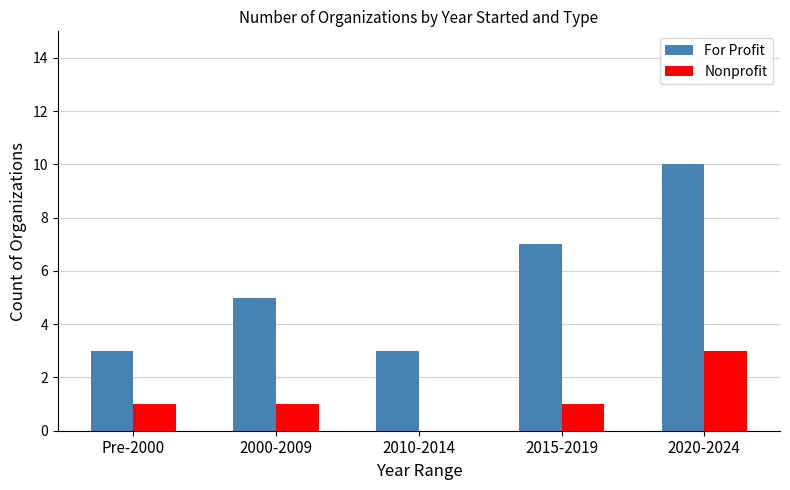

What is the difference between the For Profit values at 2020-2024 and 2010-2014?

7